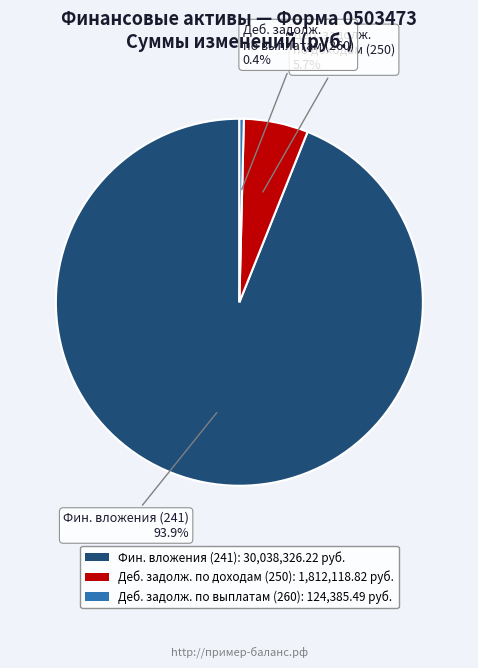

How many slices are in this pie chart?

3